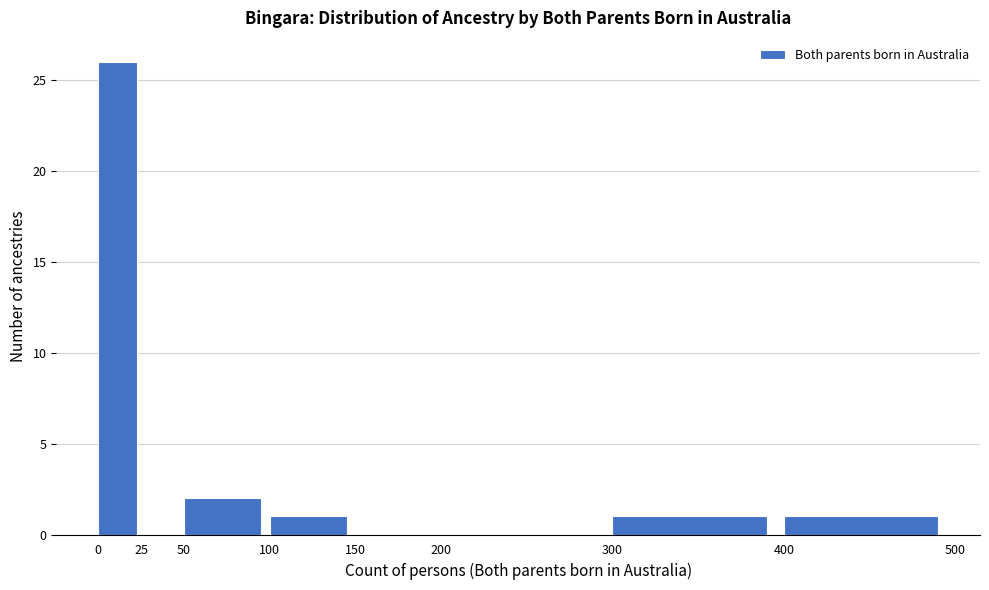

Reading left to right, transcribe this chart: for each bar, give the range it covers on the x-axis and its height. The values are not printed on the chart, so give them approximately, as read against the axis.

0 to 25: 26
25 to 50: 0
50 to 100: 2
100 to 150: 1
150 to 200: 0
200 to 300: 0
300 to 400: 1
400 to 500: 1